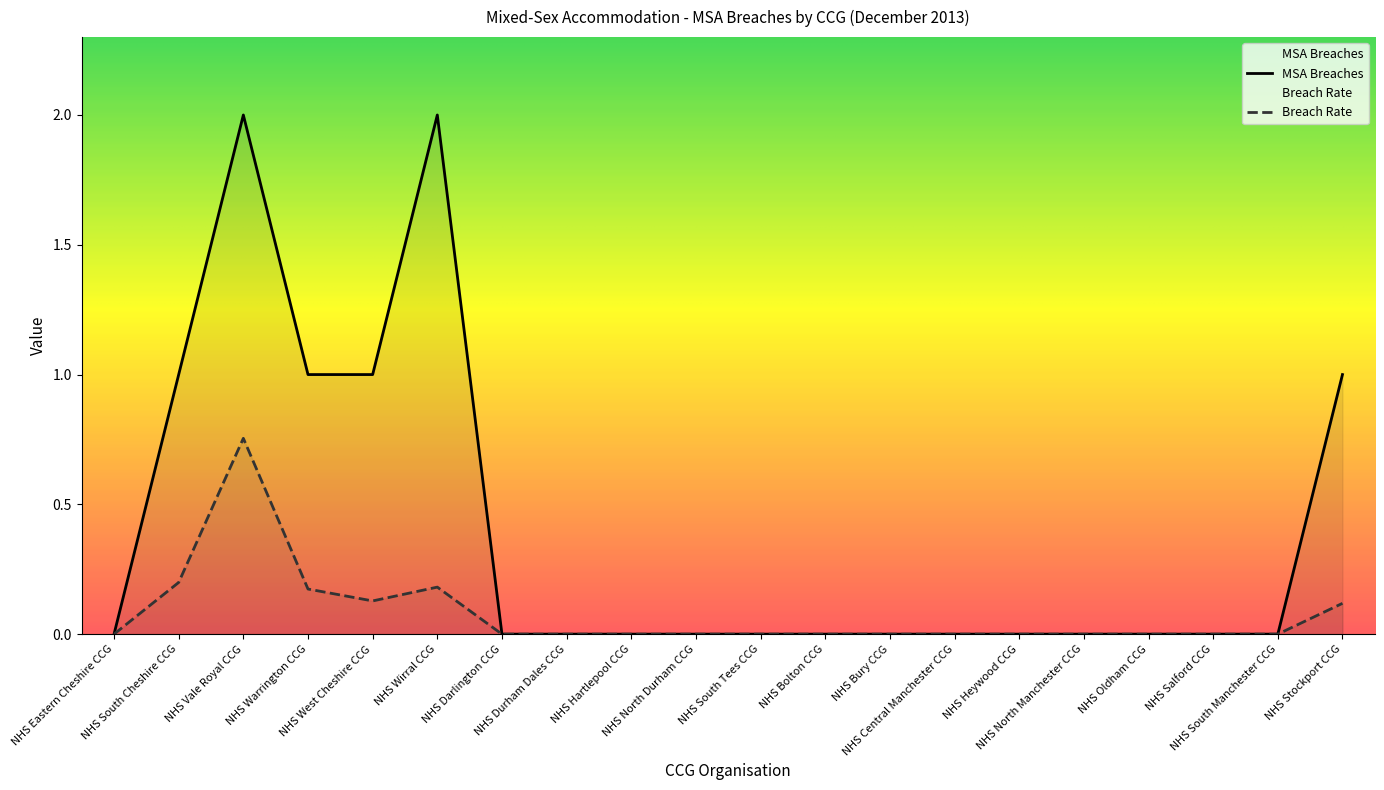

Is the value of MSA Breaches at NHS Darlington CCG greater than the value of Breach Rate at NHS Heywood CCG?

No